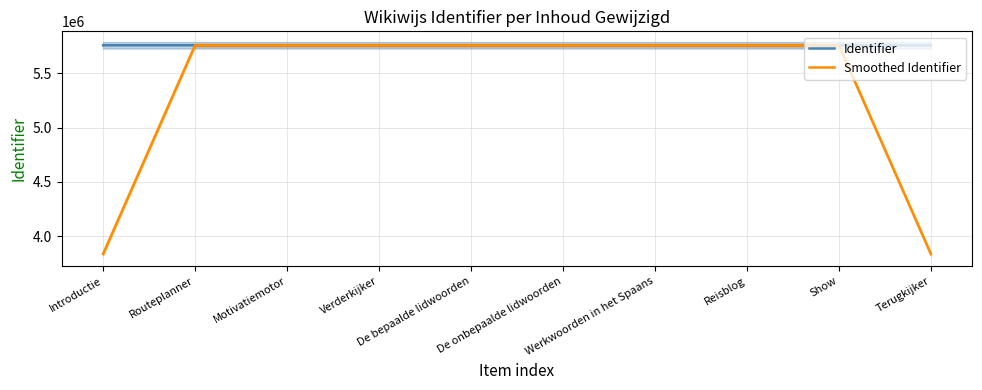

How many distinct data groups are displayed?

2